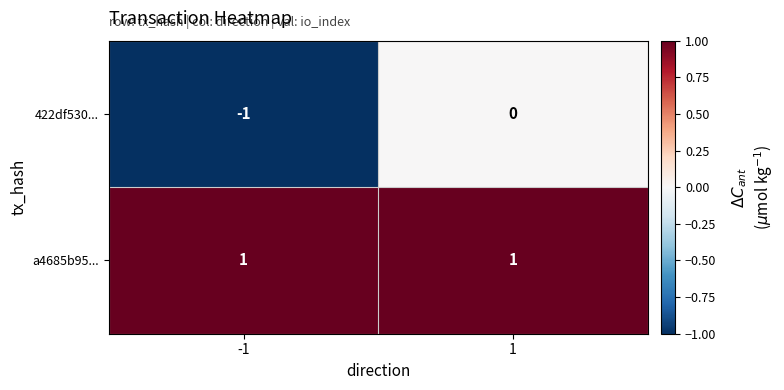

Rank the series by their maximum value, from lowest to highest.

422df530..., a4685b95...